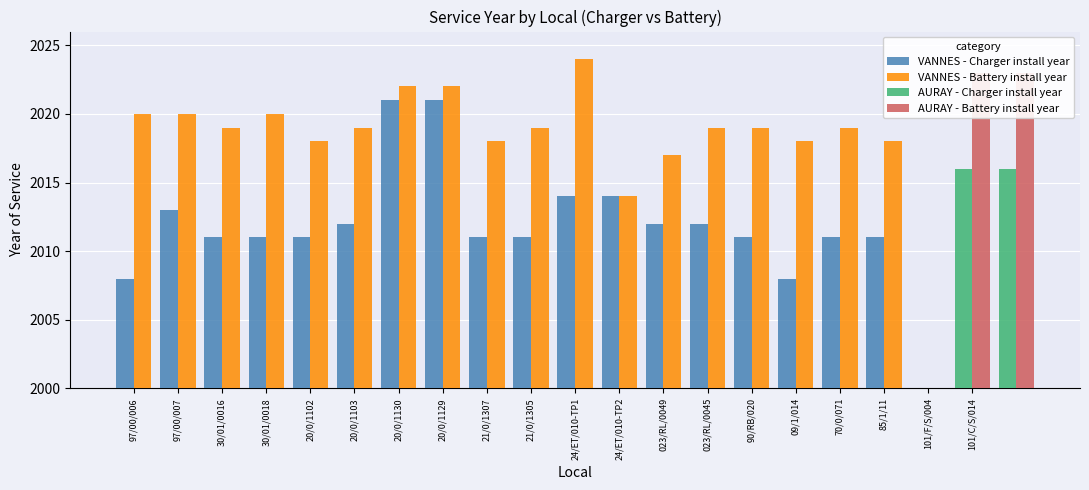

True or false: VANNES - Charger install year has a value of 2011 at 30/01/0016.

True